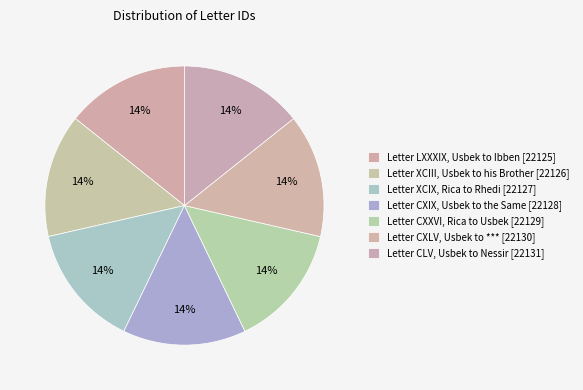

Which slice is the largest?

Letter CLV, Usbek to Nessir [22131]